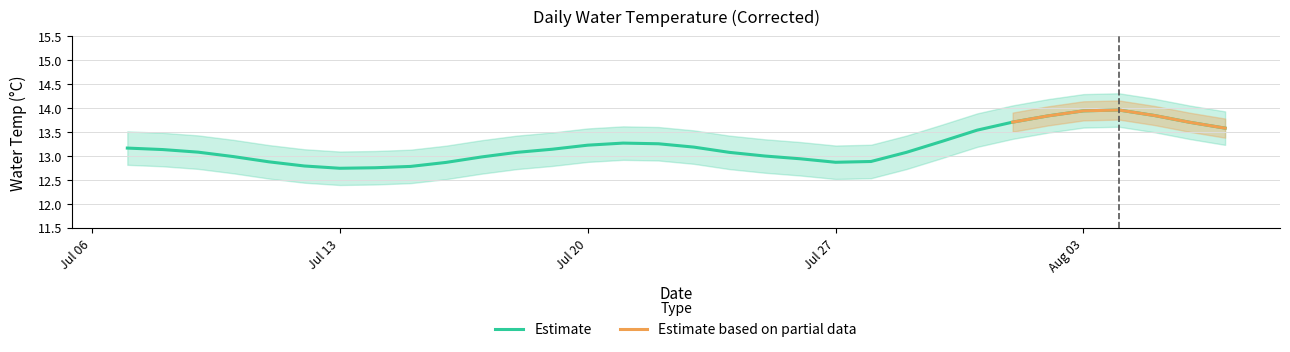

List the labels in order of value, smallest first.

2015-07-13, 2015-07-14, 2015-07-15, 2015-07-12, 2015-07-16, 2015-07-27, 2015-07-11, 2015-07-28, 2015-07-26, 2015-07-17, 2015-07-10, 2015-07-25, 2015-07-18, 2015-07-24, 2015-07-29, 2015-07-09, 2015-07-08, 2015-07-19, 2015-07-07, 2015-07-23, 2015-07-20, 2015-07-22, 2015-07-21, 2015-07-30, 2015-07-31, 2015-08-07, 2015-08-06, 2015-08-01, 2015-08-02, 2015-08-05, 2015-08-03, 2015-08-04